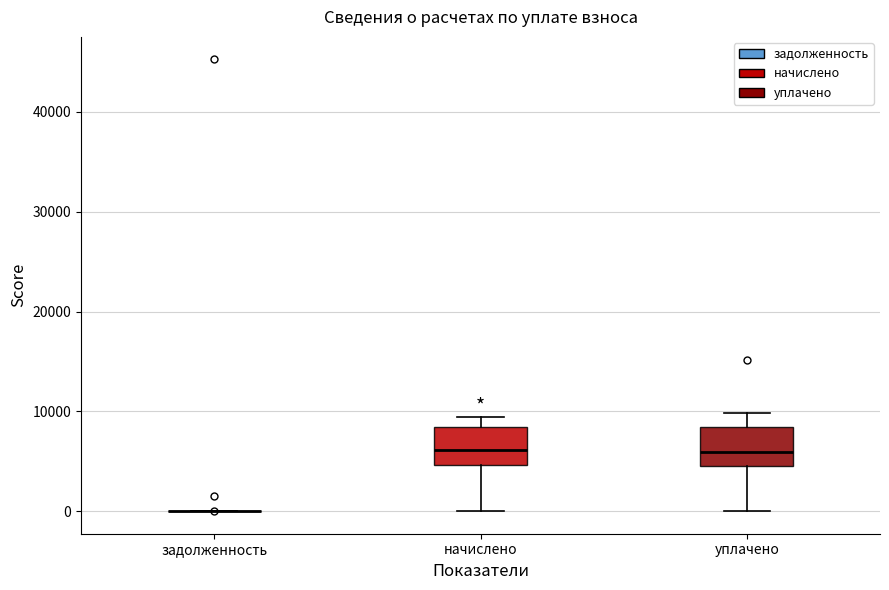

Reading left to right, read every box against the y-axis: the position of its median line, the range the box covers, and the ends of its whiskers. The values are not printed on the chart, so give them approximately, as read against the axis.

задолженность: box collapsed to a line at 0, whiskers 0 to 0
начислено: median 6000, box 5000 to 8000, whiskers 0 to 9000
уплачено: median 6000, box 5000 to 8000, whiskers 0 to 10000